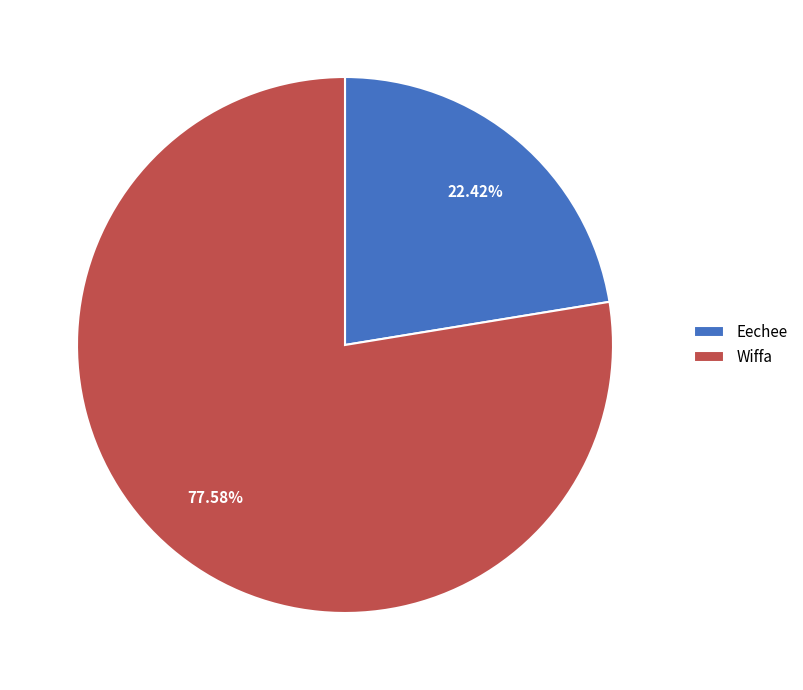

Rank the categories by value from lowest to highest.

Eechee, Wiffa